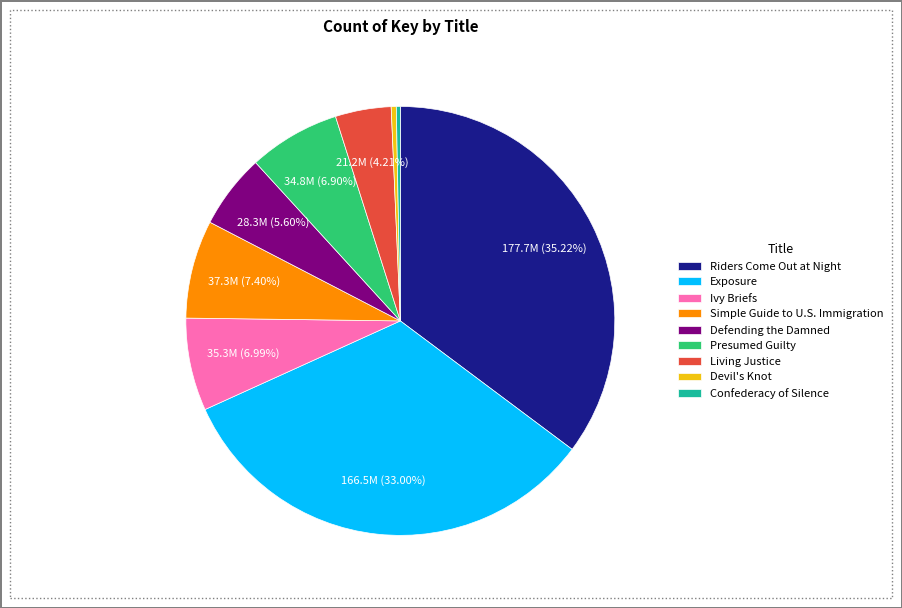

Does Living Justice account for over 50% of the chart?

No